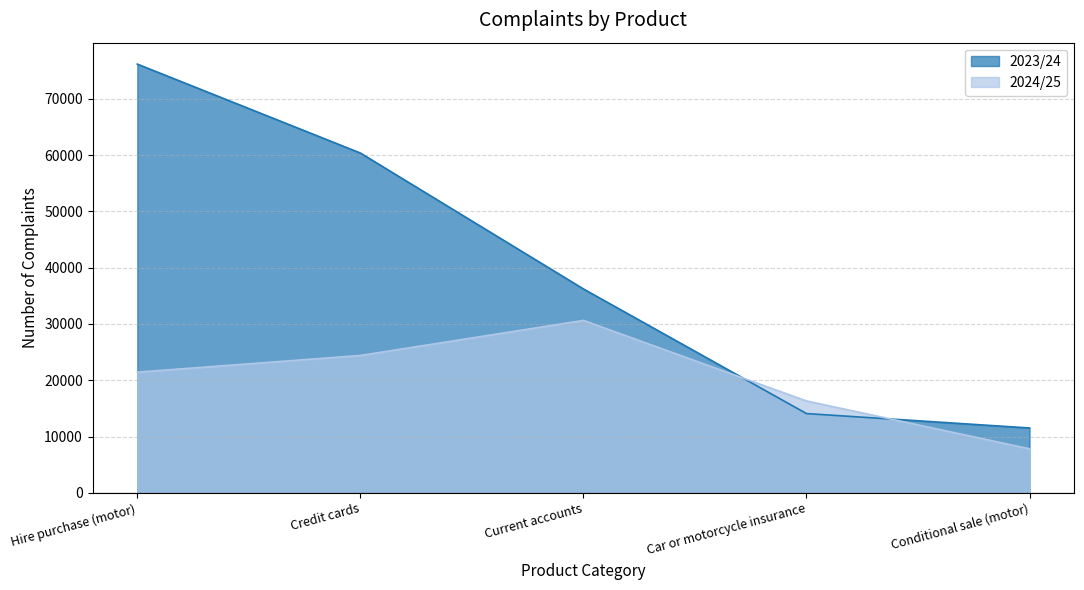

Count the number of categories in the chart.

5